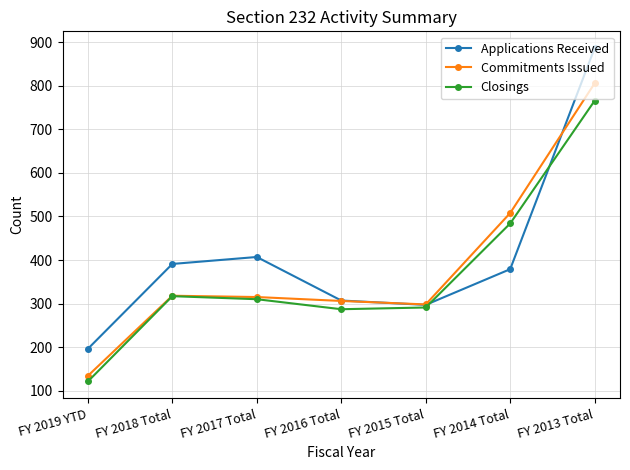

What is the average value of the Applications Received series?

409